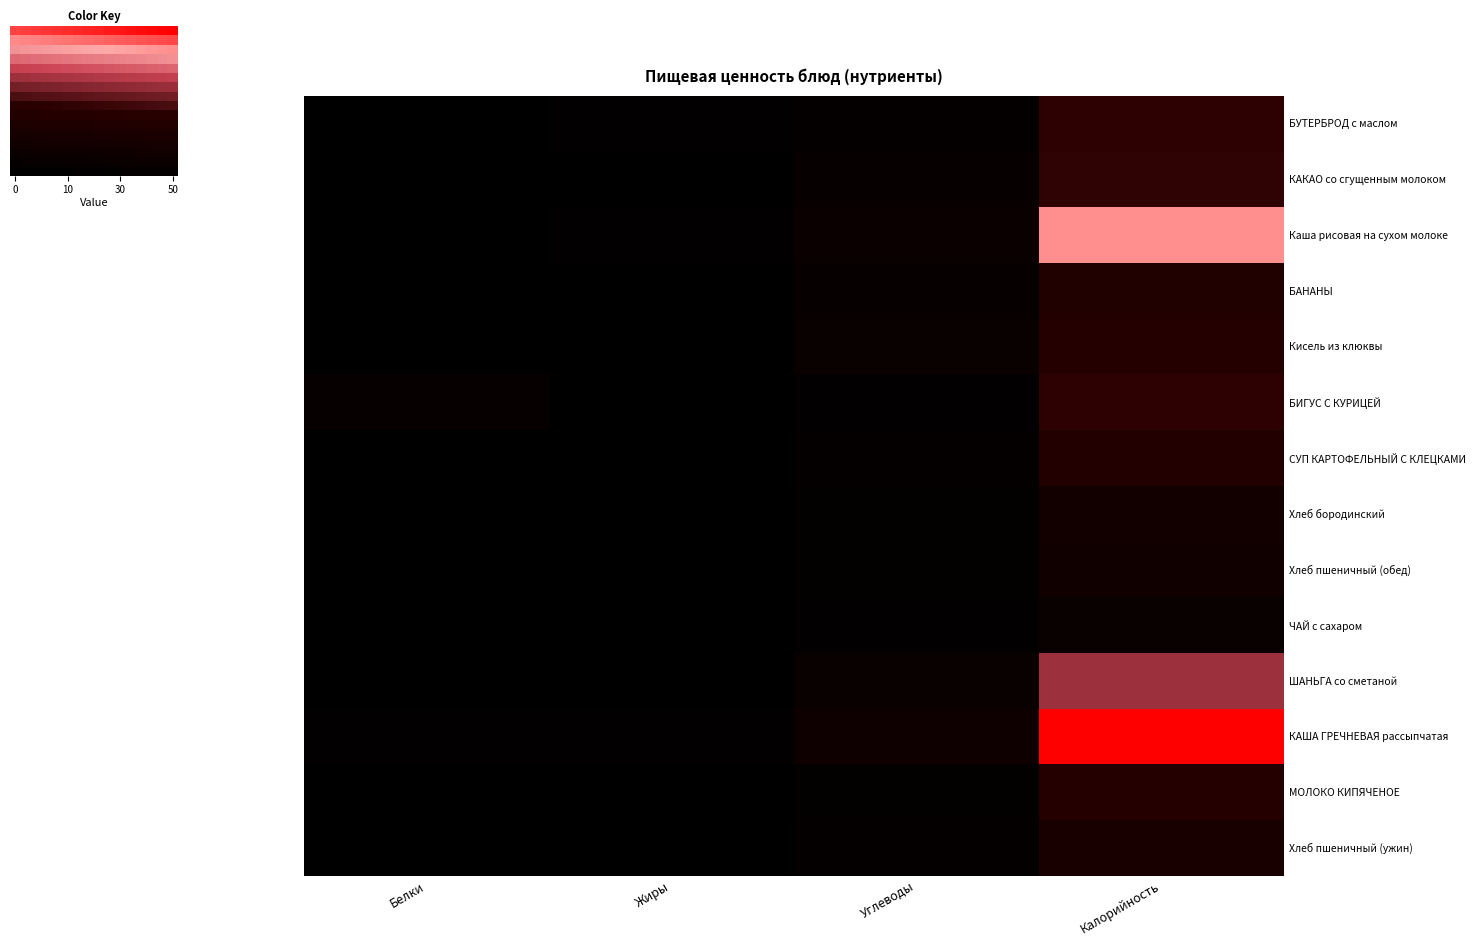

List the series in order of their peak value, lowest first.

ЧАЙ с сахаром, Хлеб пшеничный (ужин), Хлеб бородинский, Хлеб пшеничный (обед), БАНАНЫ, СУП КАРТОФЕЛЬНЫЙ С КЛЕЦКАМИ, МОЛОКО КИПЯЧЕНОЕ, Кисель из клюквы, БУТЕРБРОД с маслом, БИГУС С КУРИЦЕЙ, КАКАО со сгущенным молоком, ШАНЬГА со сметаной, Каша рисовая на сухом молоке, КАША ГРЕЧНЕВАЯ рассыпчатая